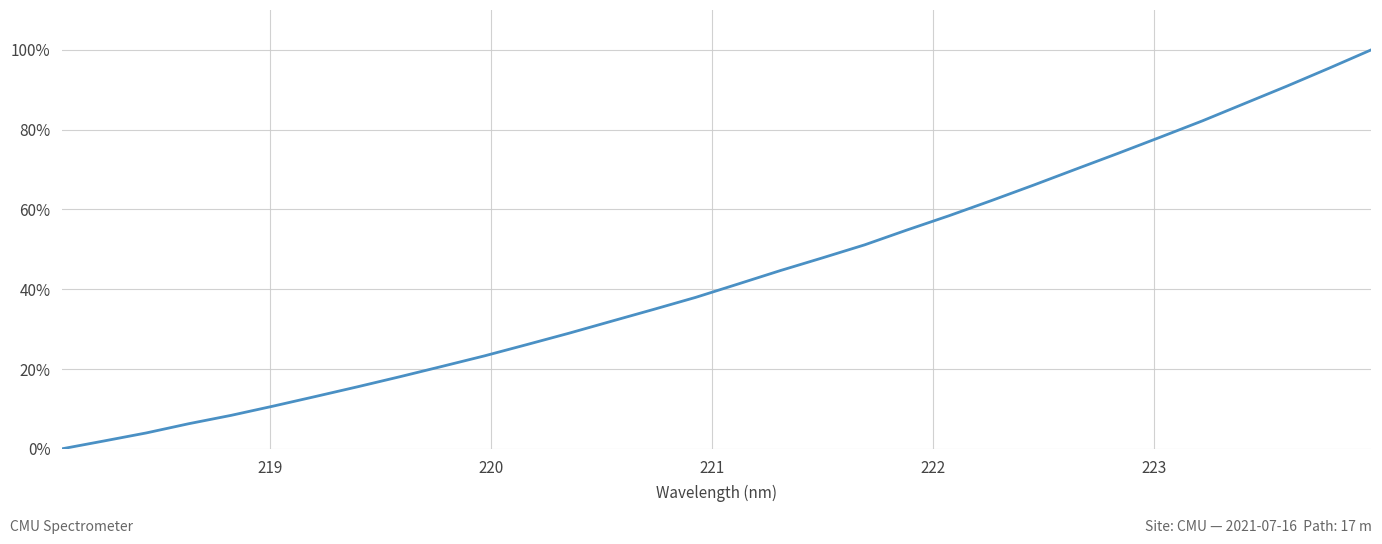

What is the maximum value shown in the chart?

100.0